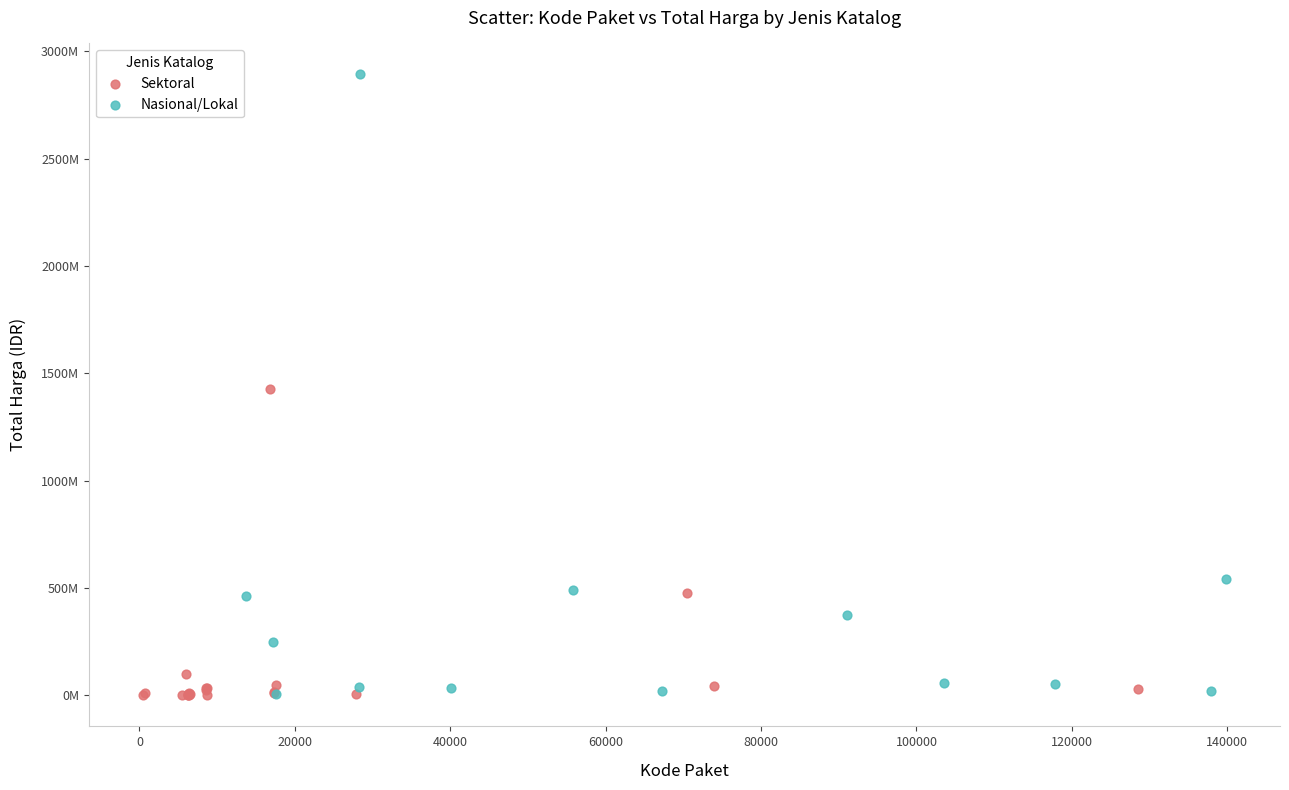

What are all the series names shown in the legend?

Sektoral, Nasional/Lokal